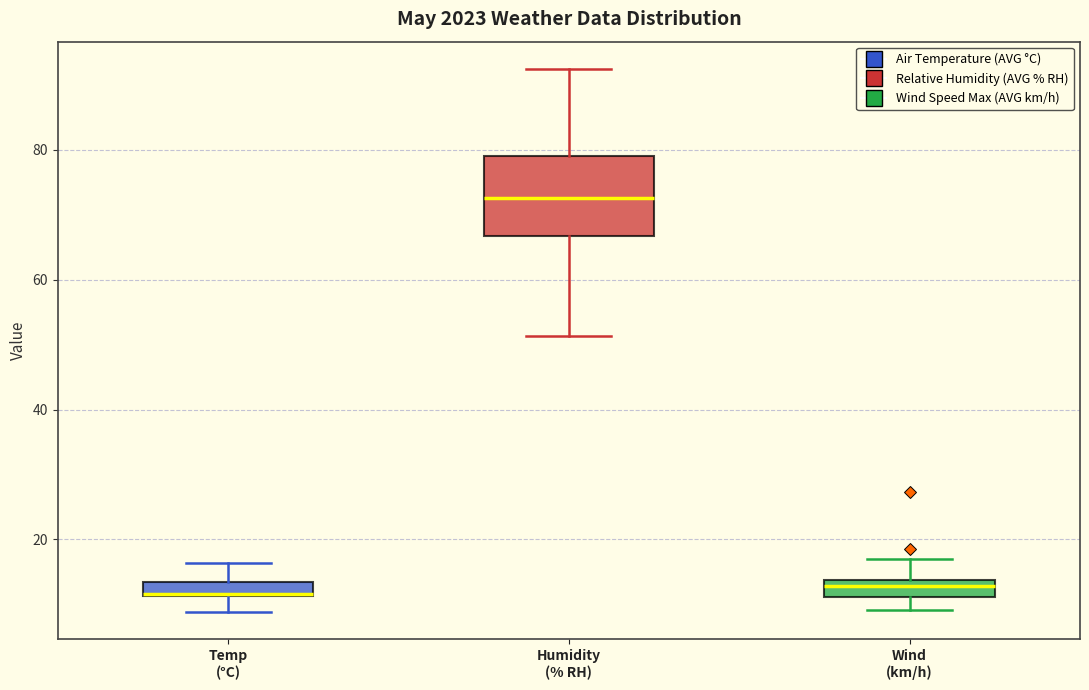

Comparing the boxes themselves (not the whiskers), which one is the tallest?

Humidity (% RH)